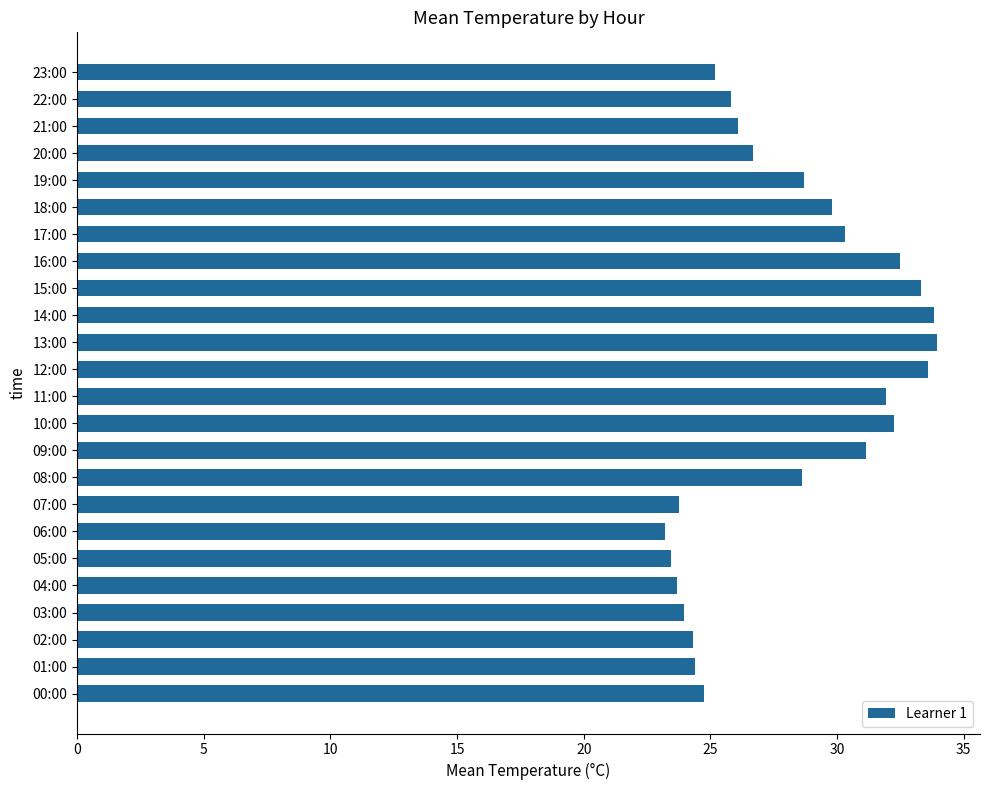

The chart shows a value of 15.6 at 16:00. True or false?

False